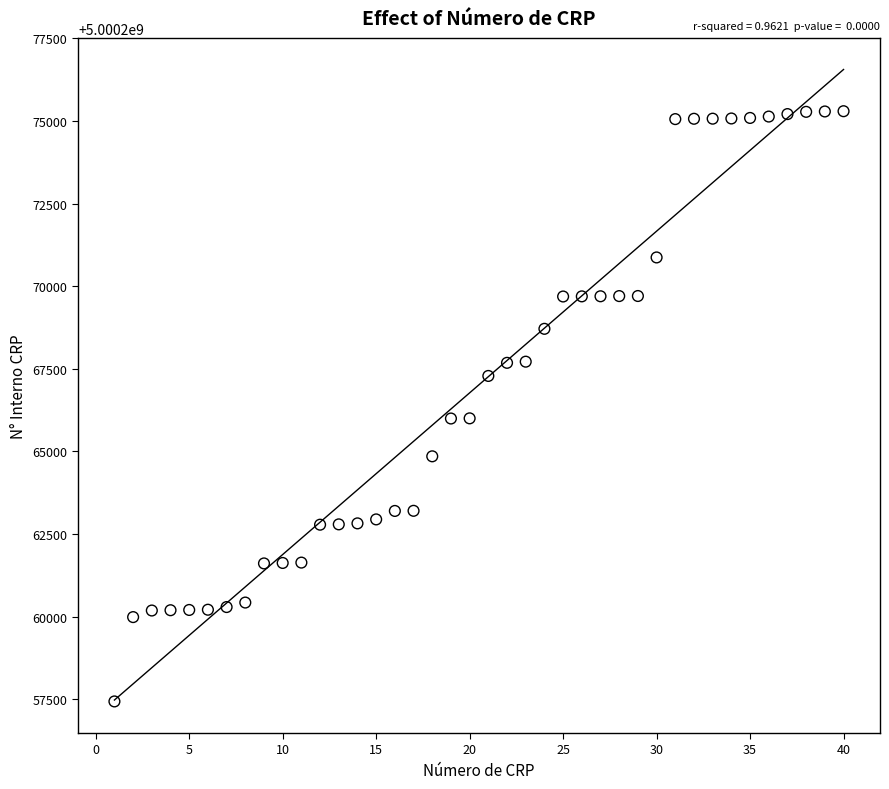

What is the range of Y values (max minus min)?

17860